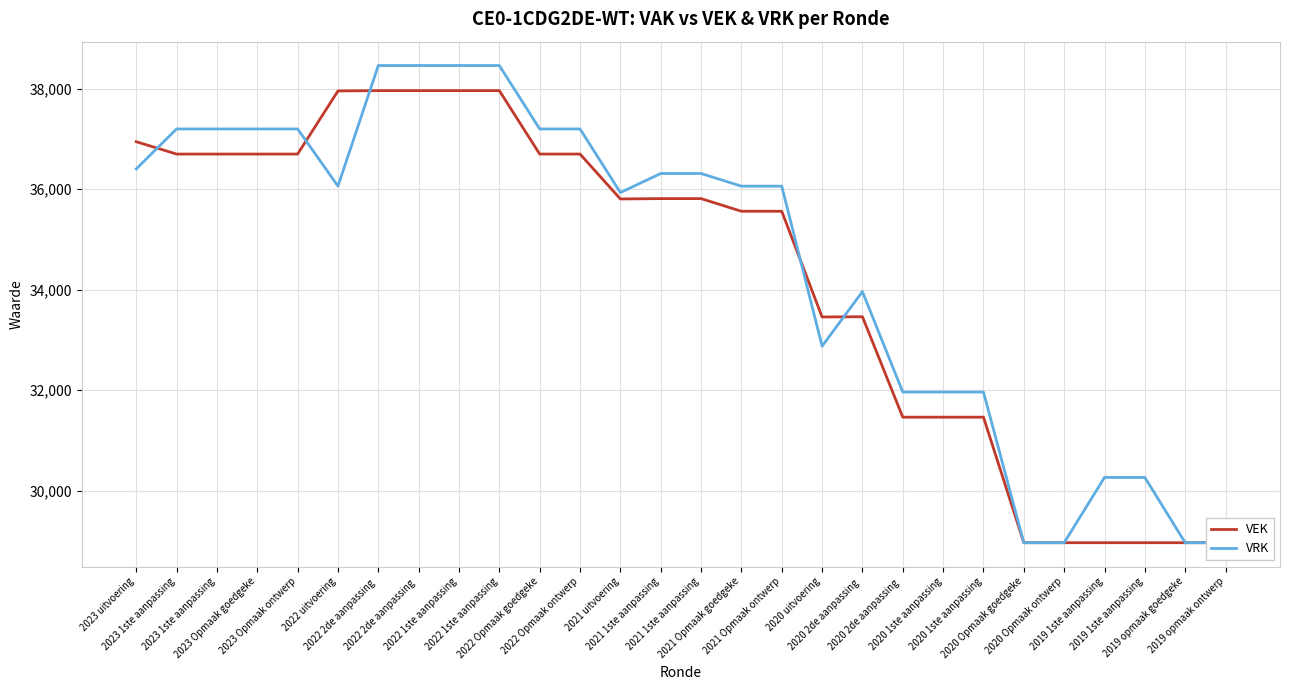

Reading right to left, transcribe all the data shown in this chart.

VEK: 2019 opmaak ontwerp=28962	2019 opmaak goedgeke=28962	2019 1ste aanpassing=28962	2019 1ste aanpassing=28962	2020 Opmaak ontwerp=28962	2020 Opmaak goedgeke=28962	2020 1ste aanpassing=31462	2020 1ste aanpassing=31462	2020 2de aanpassing =31462	2020 2de aanpassing =33462	2020 uitvoering=33457	2021 Opmaak ontwerp=35562	2021 Opmaak goedgeke=35562	2021 1ste aanpassing=35814	2021 1ste aanpassing=35814	2021 uitvoering=35807	2022 Opmaak ontwerp=36701	2022 Opmaak goedgeke=36701	2022 1ste aanpassing=37964	2022 1ste aanpassing=37964	2022 2de aanpassing =37964	2022 2de aanpassing =37964	2022 uitvoering=37958	2023 Opmaak ontwerp=36701	2023 Opmaak goedgeke=36701	2023 1ste aanpassing=36701	2023 1ste aanpassing=36701	2023 uitvoering=36947
VRK: 2019 opmaak ontwerp=28962	2019 opmaak goedgeke=28962	2019 1ste aanpassing=30262	2019 1ste aanpassing=30262	2020 Opmaak ontwerp=28962	2020 Opmaak goedgeke=28962	2020 1ste aanpassing=31962	2020 1ste aanpassing=31962	2020 2de aanpassing =31962	2020 2de aanpassing =33962	2020 uitvoering=32876	2021 Opmaak ontwerp=36062	2021 Opmaak goedgeke=36062	2021 1ste aanpassing=36314	2021 1ste aanpassing=36314	2021 uitvoering=35935	2022 Opmaak ontwerp=37201	2022 Opmaak goedgeke=37201	2022 1ste aanpassing=38464	2022 1ste aanpassing=38464	2022 2de aanpassing =38464	2022 2de aanpassing =38464	2022 uitvoering=36063	2023 Opmaak ontwerp=37201	2023 Opmaak goedgeke=37201	2023 1ste aanpassing=37201	2023 1ste aanpassing=37201	2023 uitvoering=36405